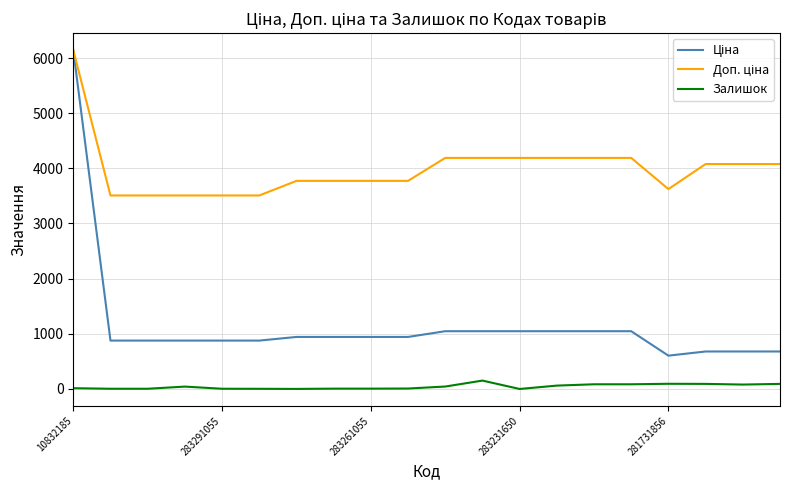

True or false: Залишок and Ціна intersect in this chart.

False